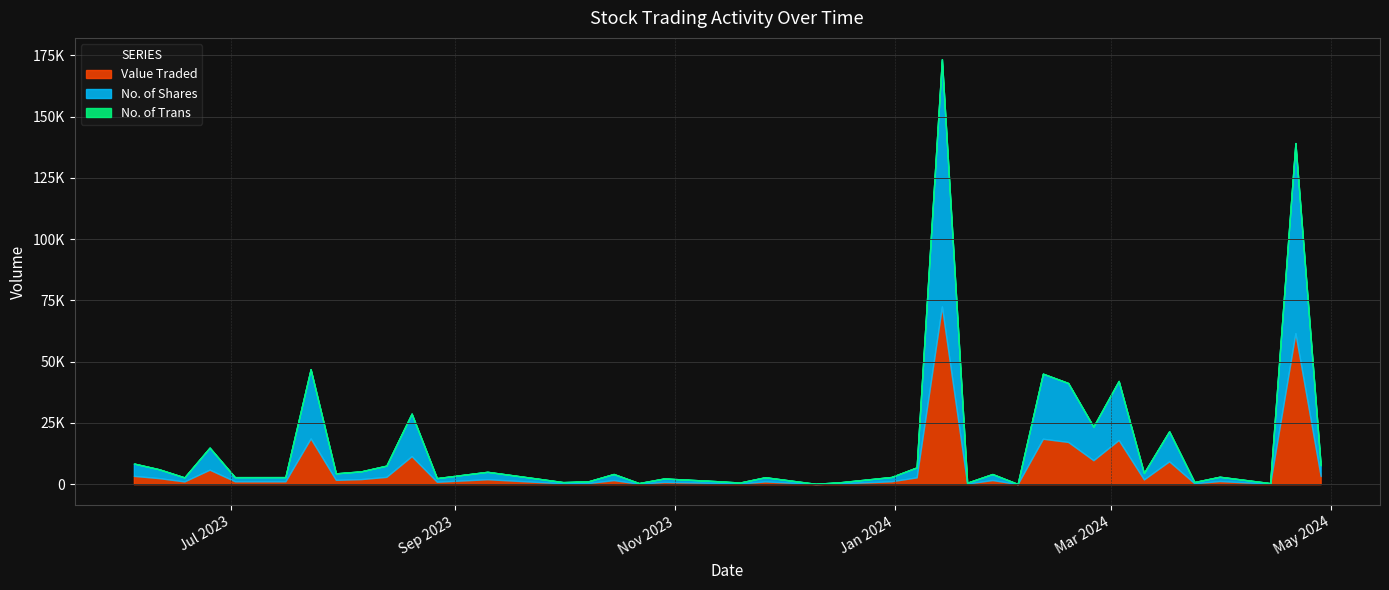

Which series has the largest total across all categories?

No. of Shares